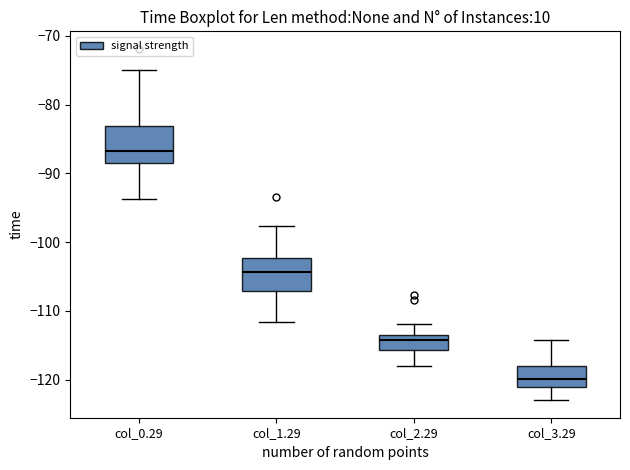

Reading left to right, read every box against the y-axis: the position of its median line, the range the box covers, and the ends of its whiskers. The values are not printed on the chart, so give them approximately, as read against the axis.

col_0.29: median -87, box -88 to -83, whiskers -94 to -75
col_1.29: median -104, box -107 to -102, whiskers -112 to -98
col_2.29: median -114 (just below the box's upper edge), box -116 to -114, whiskers -118 to -112
col_3.29: median -120, box -121 to -118, whiskers -123 to -114